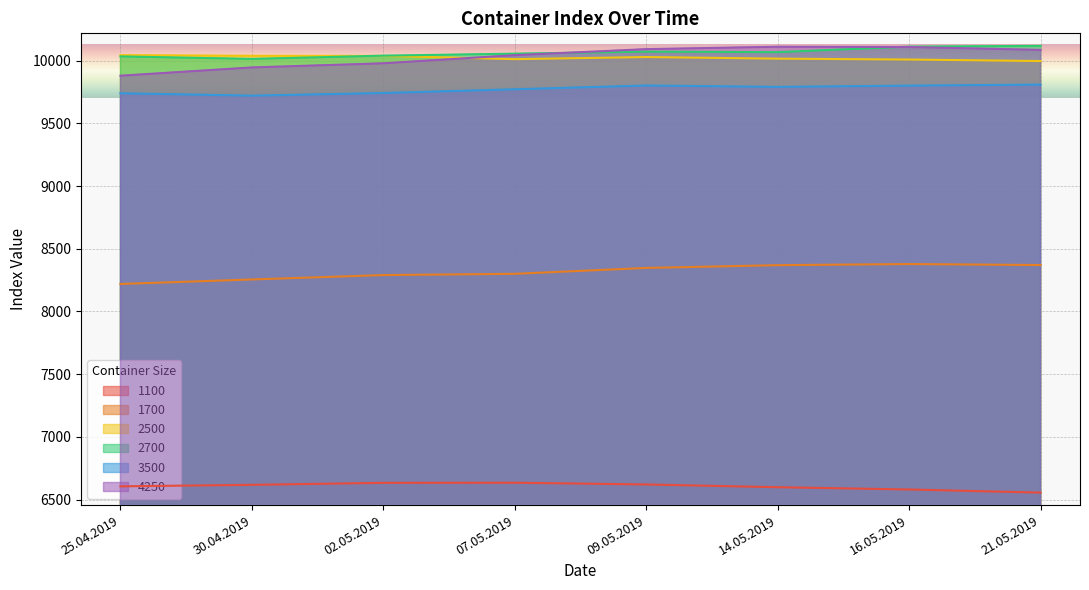

True or false: 1700 and 3500 intersect in this chart.

False